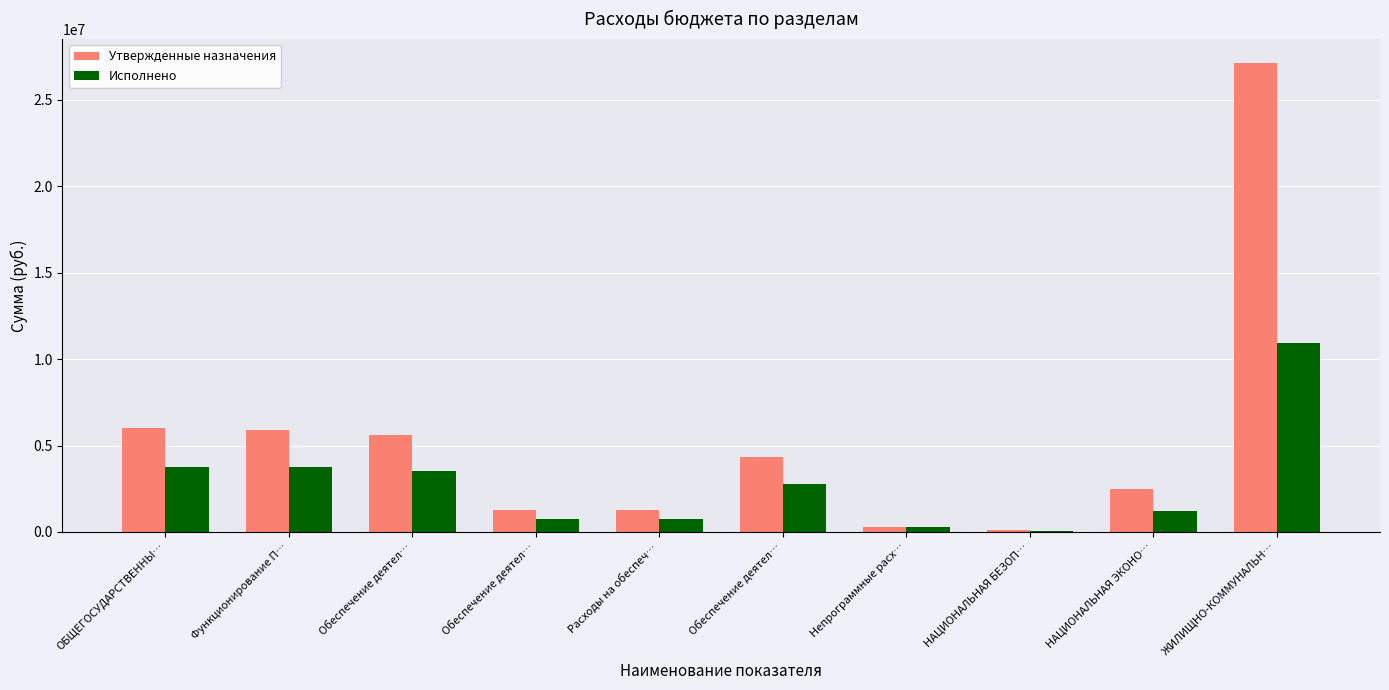

Where is Исполнено nearest to the value 5498900?

ОБЩЕГОСУДАРСТВЕННЫ…